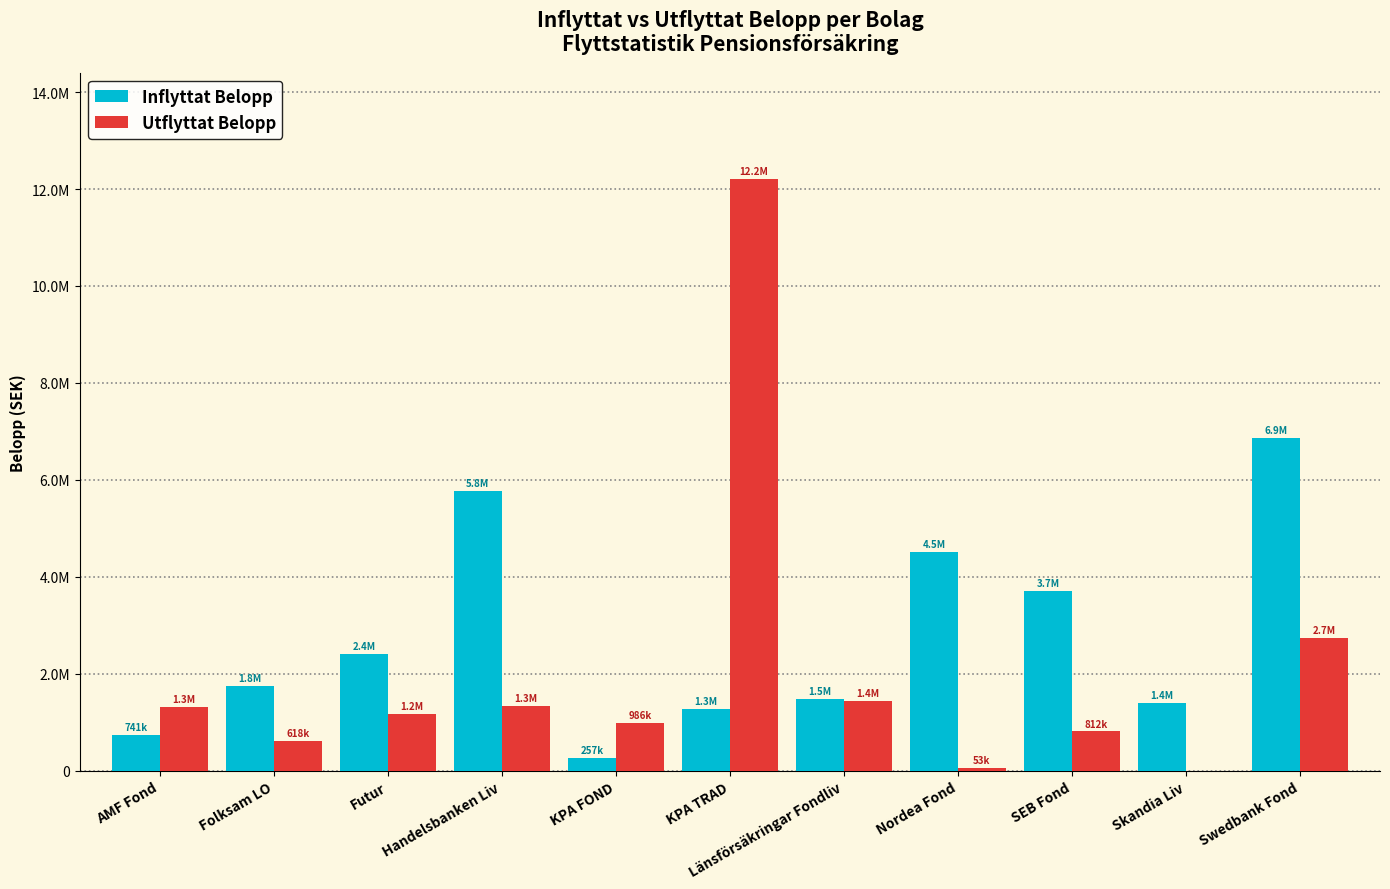

What is the spread (max minus min) of values at Länsförsäkringar Fondliv?

30604.7